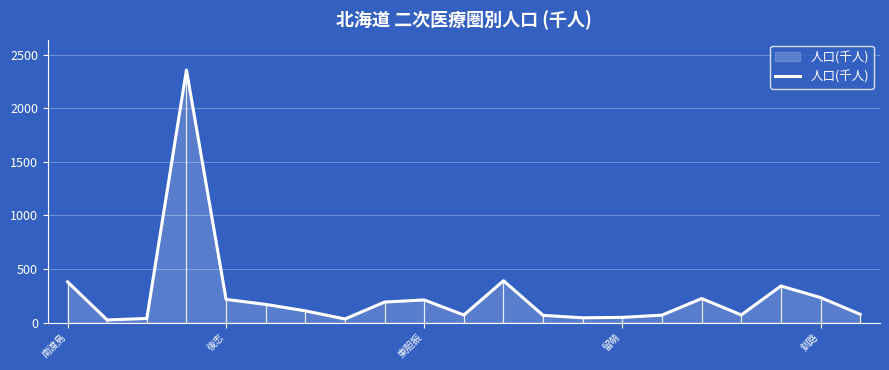

What is the maximum value shown in the chart?

2357